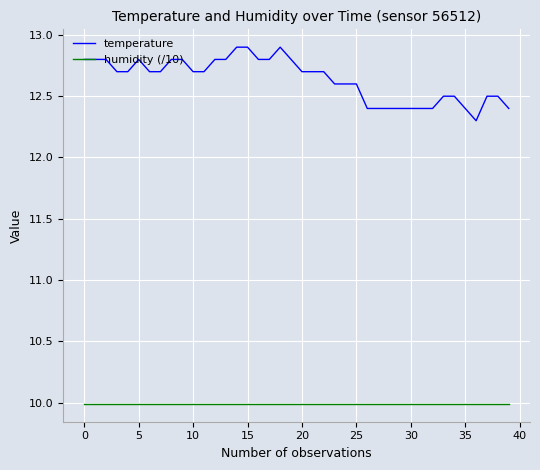

True or false: temperature and humidity (/10) cross at least once.

False